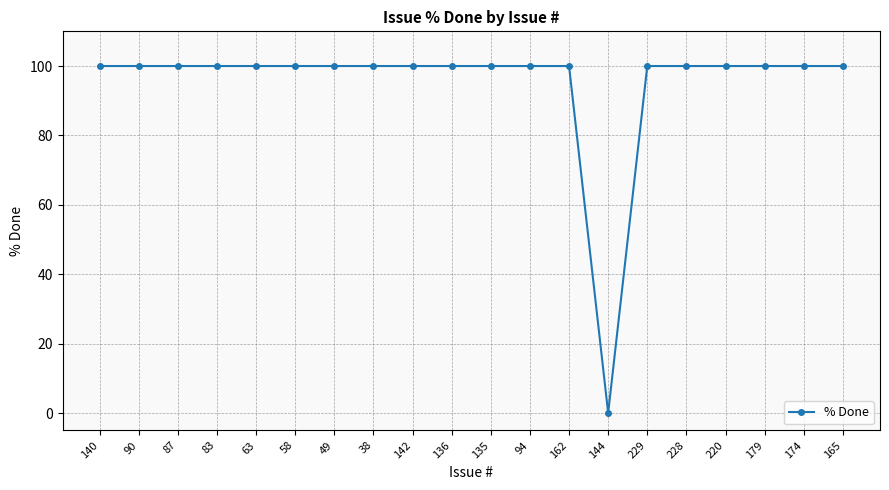

What is the average value?

95